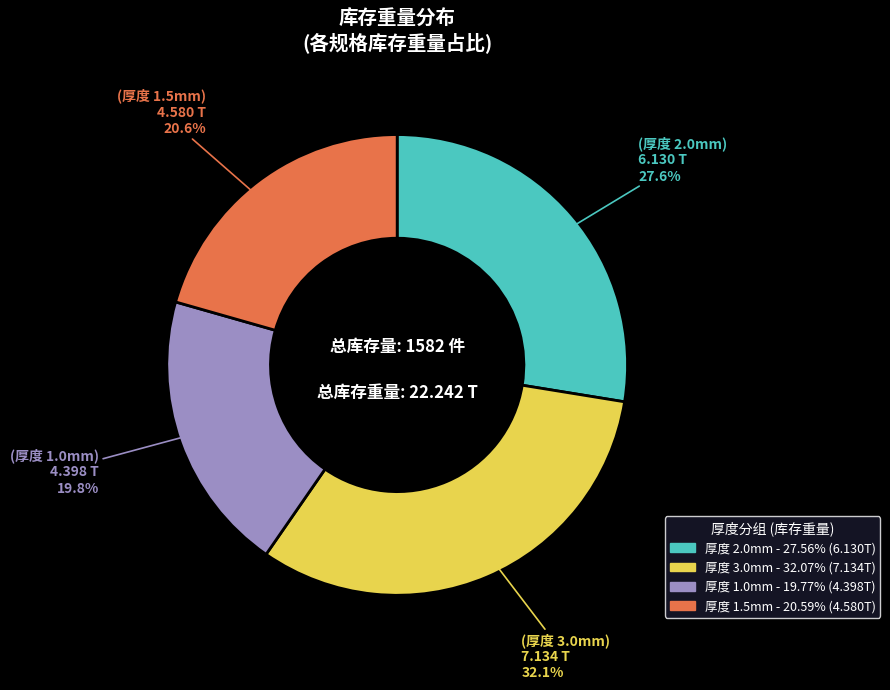

Is there any slice that represents more than half of the pie?

No